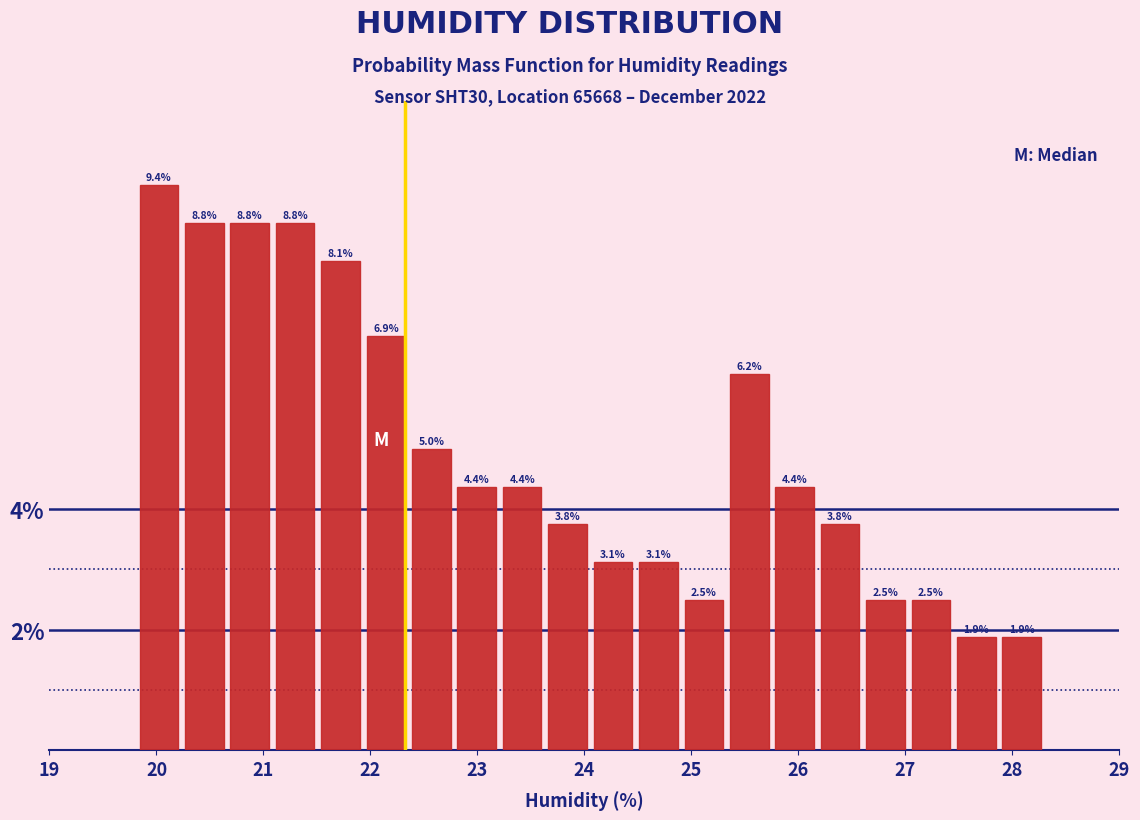

What is the height of the bar covering 21.5 to 21.9 on the x-axis? The bar edges are not printed on the chart, so give them approximately, as read against the axis.

8.1